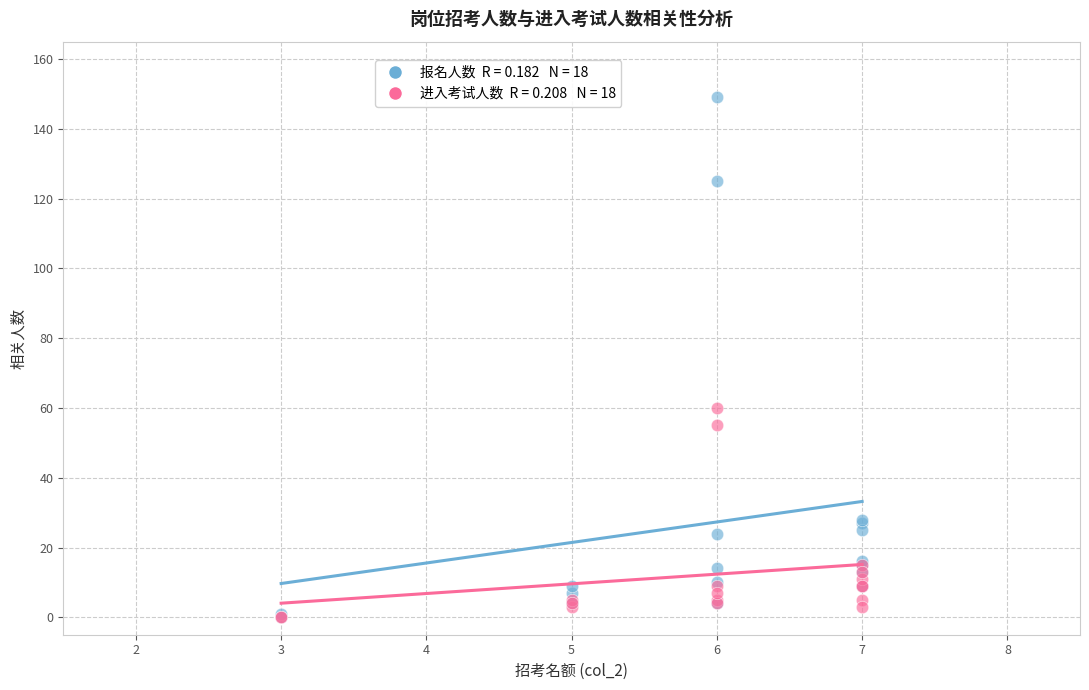

Across all series, what Y value is closest to 74?

60